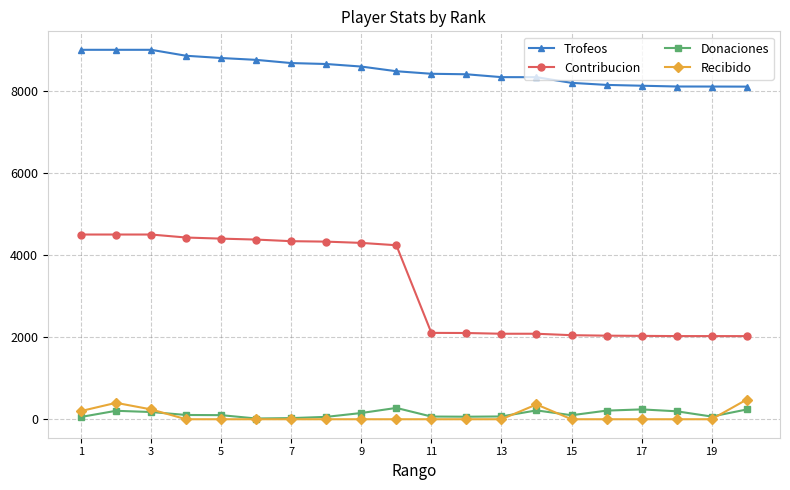

Does the chart have visible grid lines?

Yes